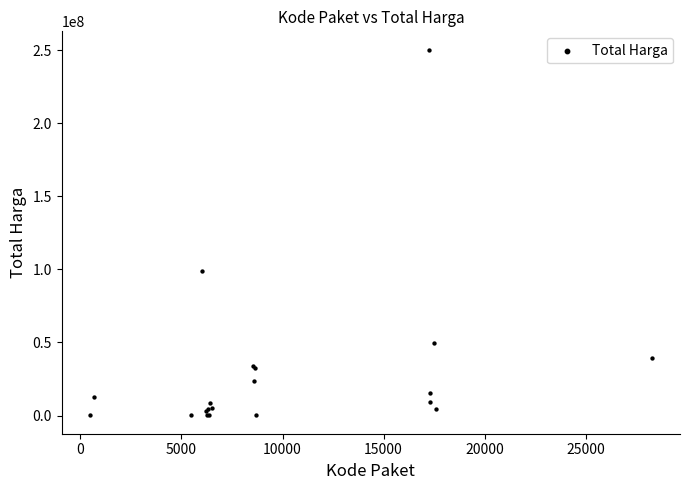

What Y value in the scatter plot is closest to 125214000?

98772570